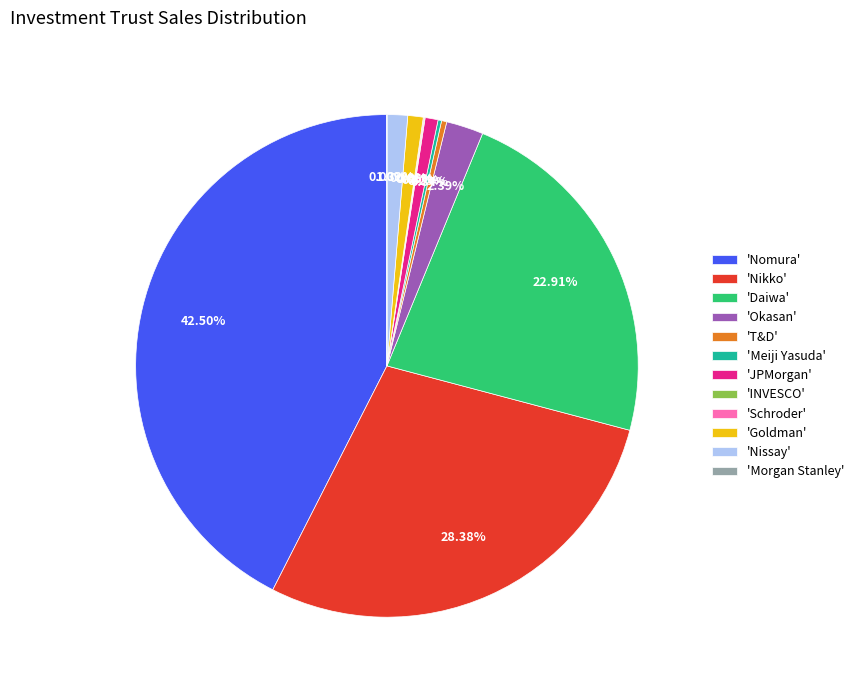

Which has a higher value, 'T&D' or 'Nissay'?

'Nissay'